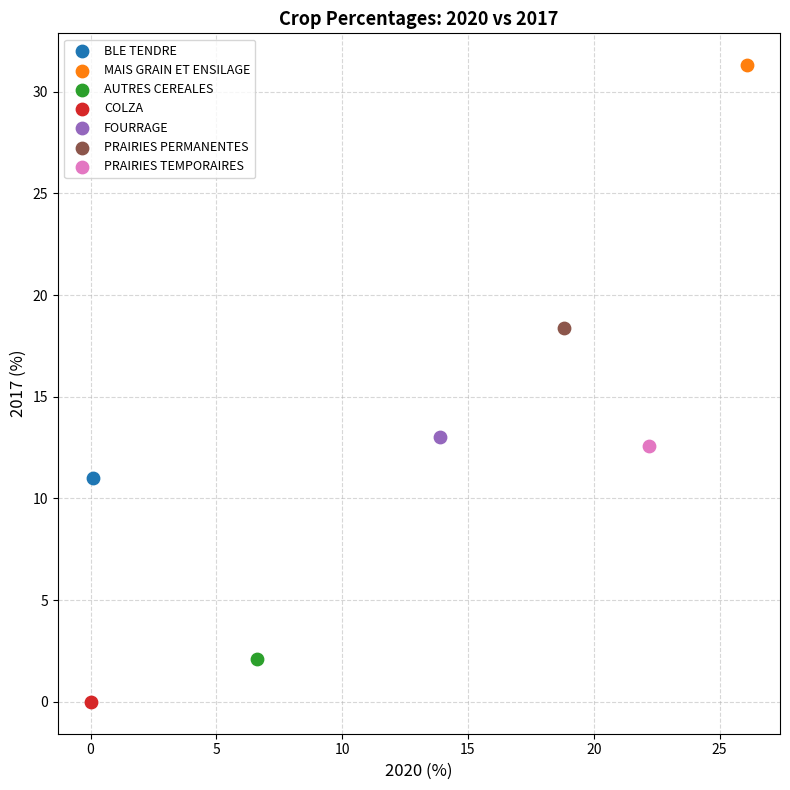

Which series reaches the maximum Y coordinate?

MAIS GRAIN ET ENSILAGE